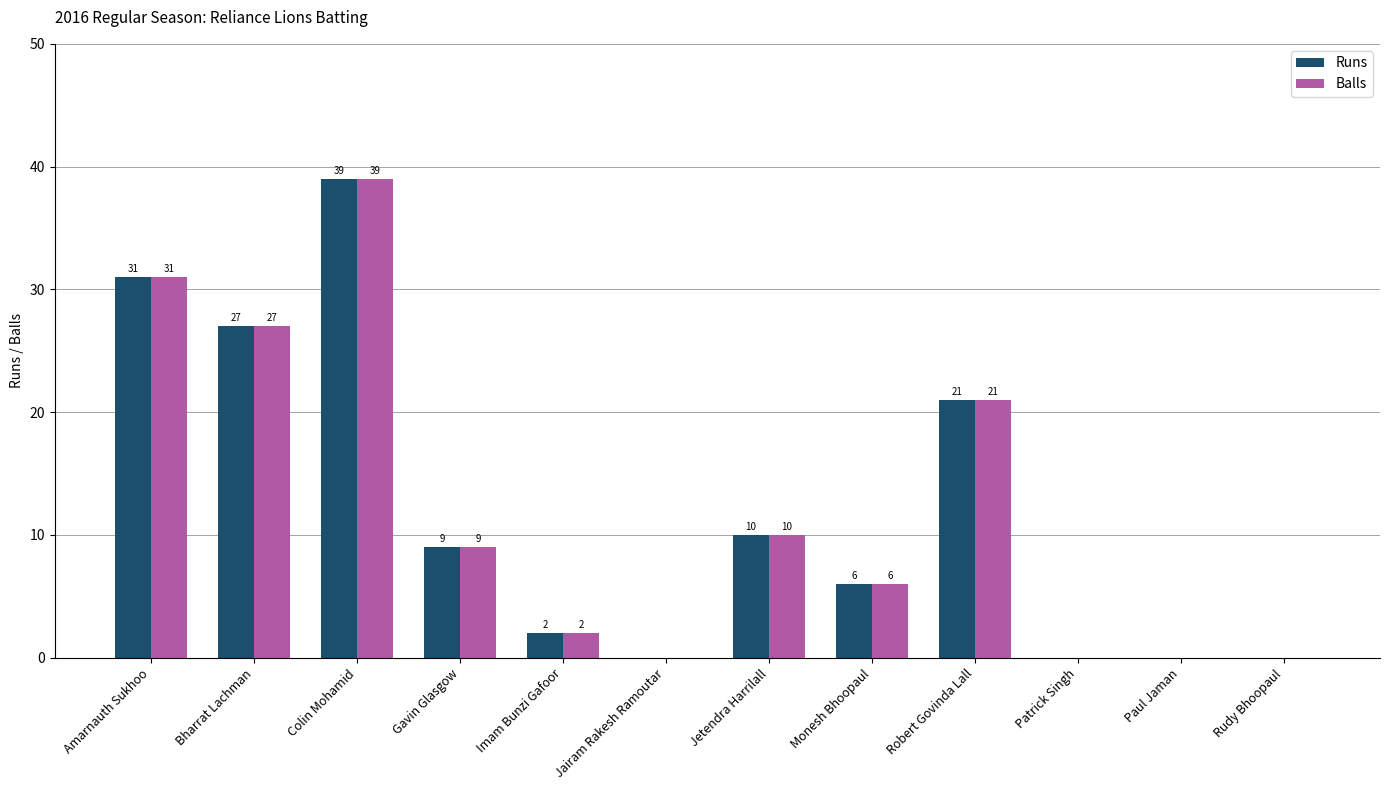

Reading left to right, extract all data points from this chart.

Runs: Amarnauth Sukhoo=31	Bharrat Lachman=27	Colin Mohamid=39	Gavin Glasgow=9	Imam Bunzi Gafoor=2	Jairam Rakesh Ramoutar=0	Jetendra Harrilall=10	Monesh Bhoopaul=6	Robert Govinda Lall=21	Patrick Singh=0	Paul Jaman=0	Rudy Bhoopaul=0
Balls: Amarnauth Sukhoo=31	Bharrat Lachman=27	Colin Mohamid=39	Gavin Glasgow=9	Imam Bunzi Gafoor=2	Jairam Rakesh Ramoutar=0	Jetendra Harrilall=10	Monesh Bhoopaul=6	Robert Govinda Lall=21	Patrick Singh=0	Paul Jaman=0	Rudy Bhoopaul=0